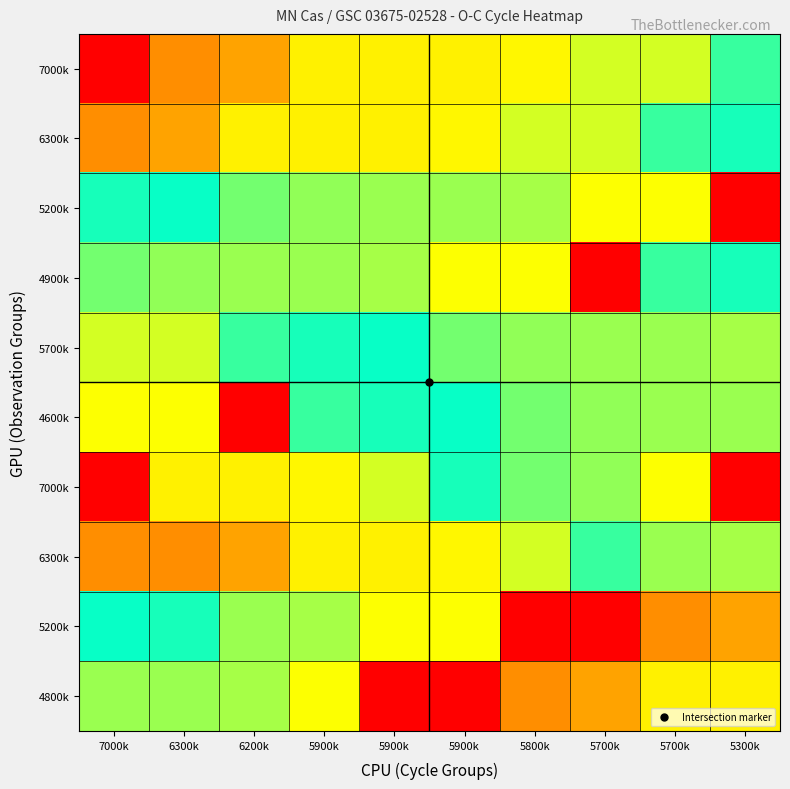

At which category is the sum across all series the highest?

5300k